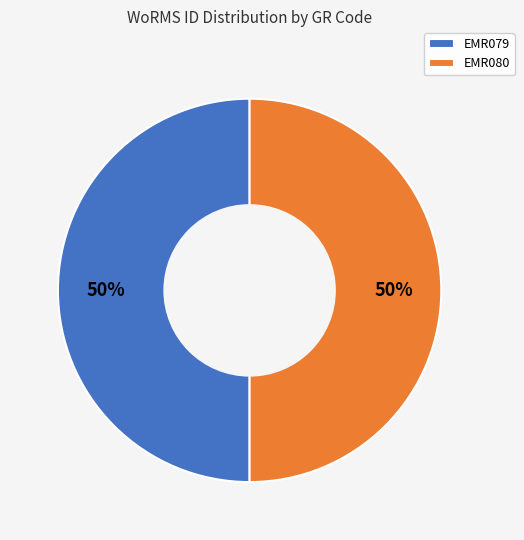

Do EMR079 and EMR080 together represent more than half of the pie?

Yes